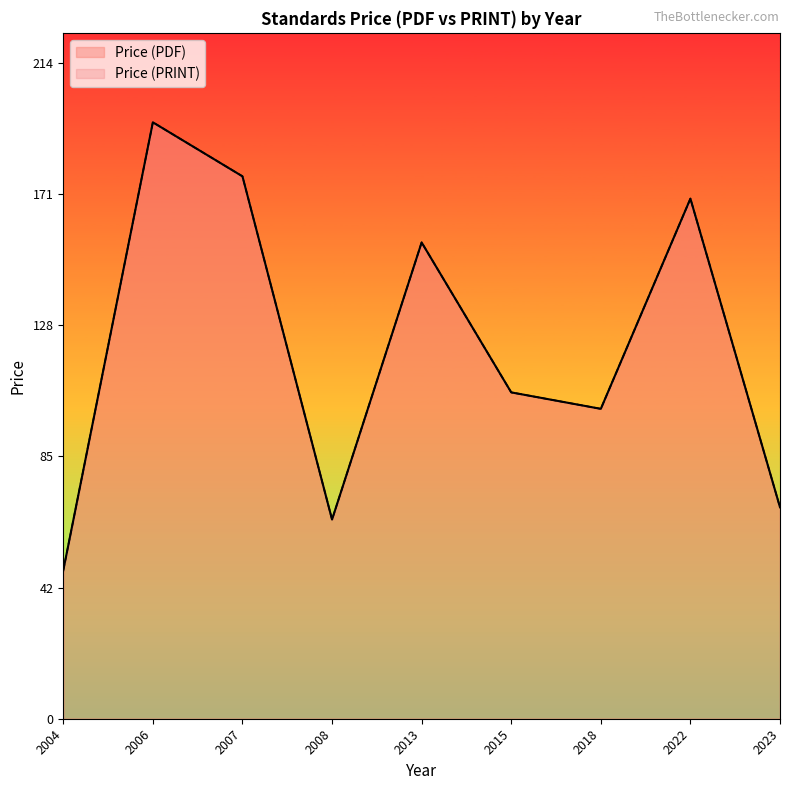

Does the chart display data point markers on the line(s)?

No